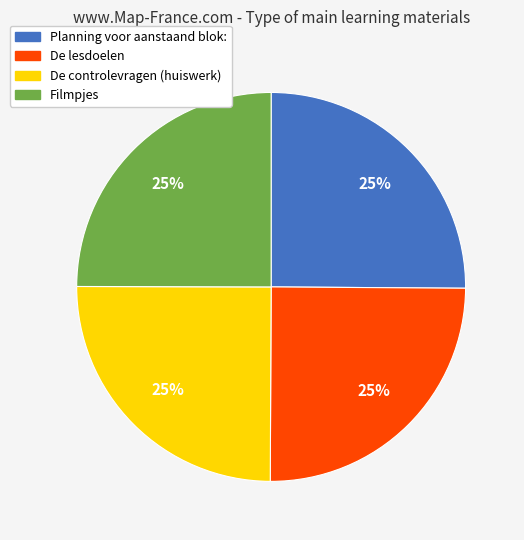

Approximately how many times larger is the value at De controlevragen (huiswerk) compared to De lesdoelen?

1.0